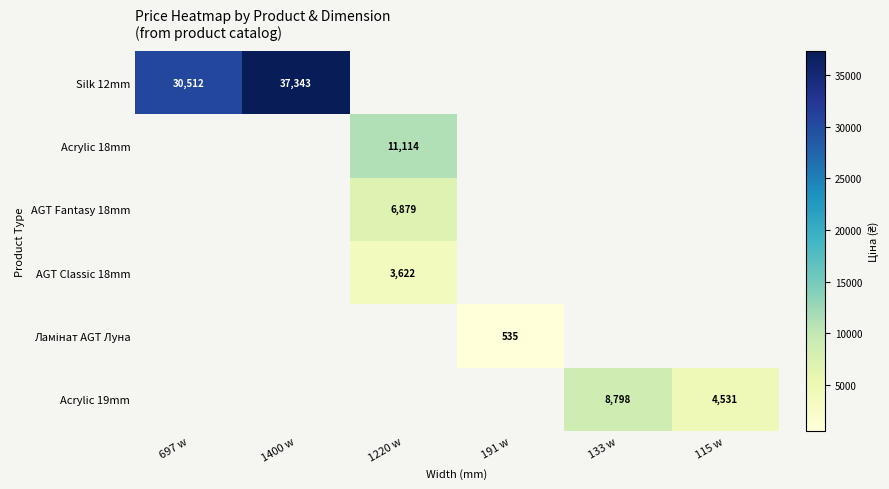

True or false: Silk 12mm has a value of 19282 at 1400 w.

False